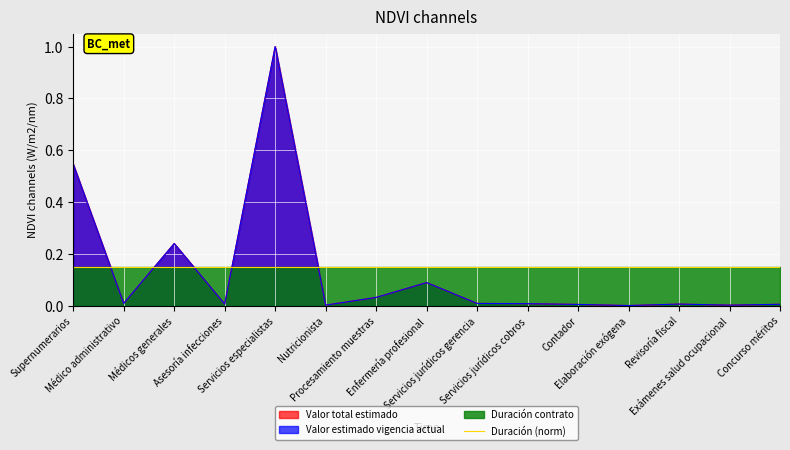

How many interior local valleys does the Valor estimado en la vigencia actual series have?

5